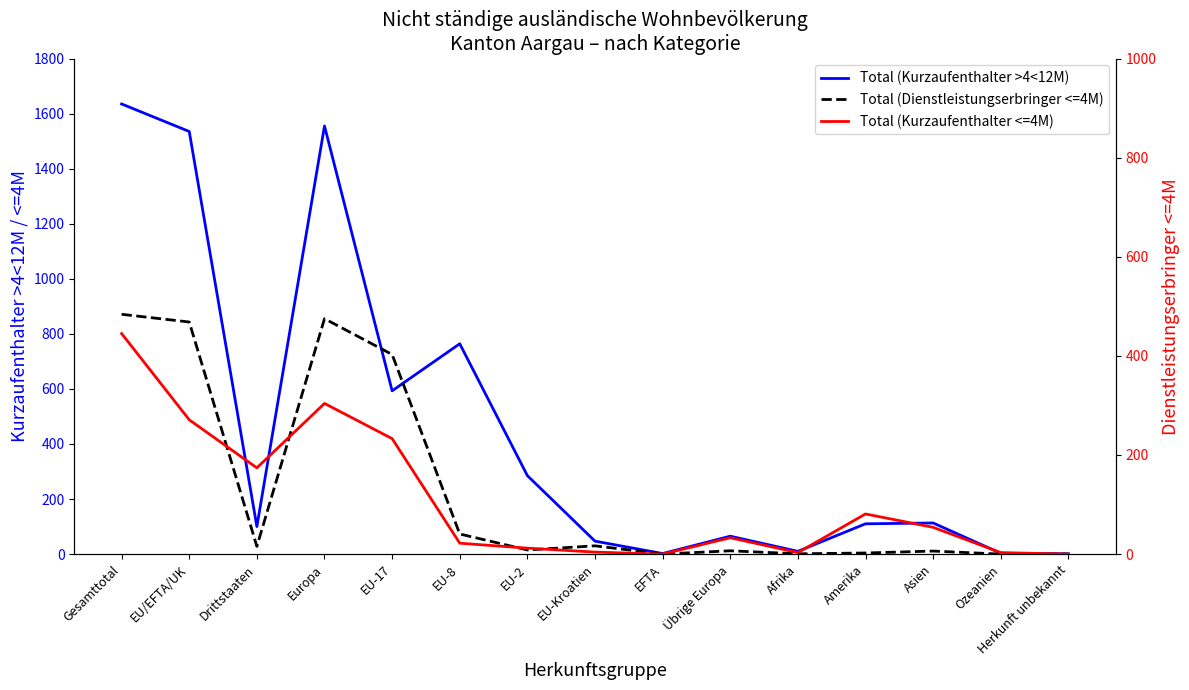

Reading right to left, extract all data points from this chart.

Total (Kurzaufenthalter >4<12M): 1	3	113	110	10	65	2	47	285	764	593	1555	100	1535	1635
Total (Dienstleistungserbringer <=4M): 0	0	11	4	1	12	0	30	15	73	725	855	28	843	871
Total (Kurzaufenthalter <=4M): 0	3	54	81	3	33	0	4	12	22	233	304	174	271	445